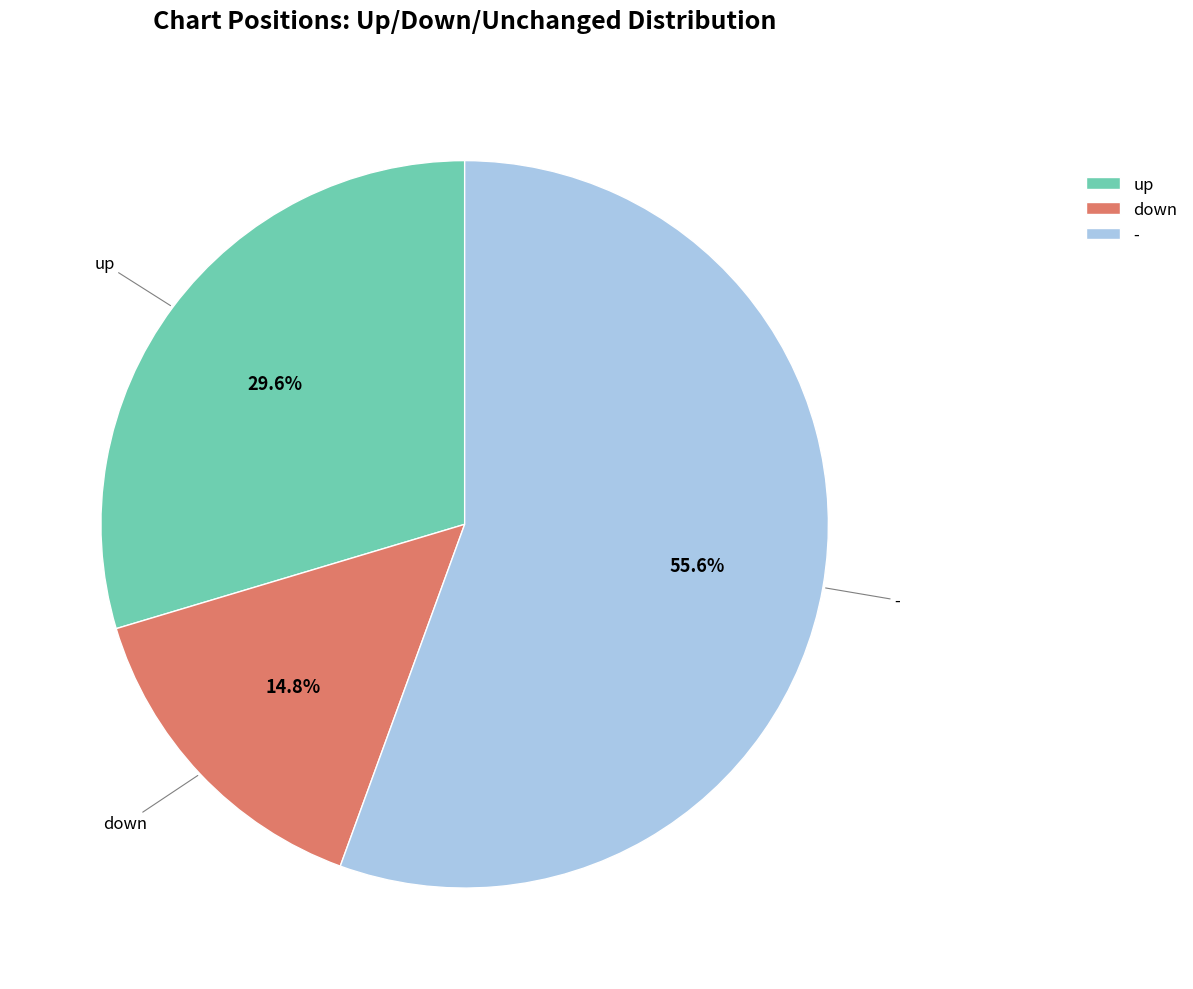

What is the smallest slice in the pie chart?

down